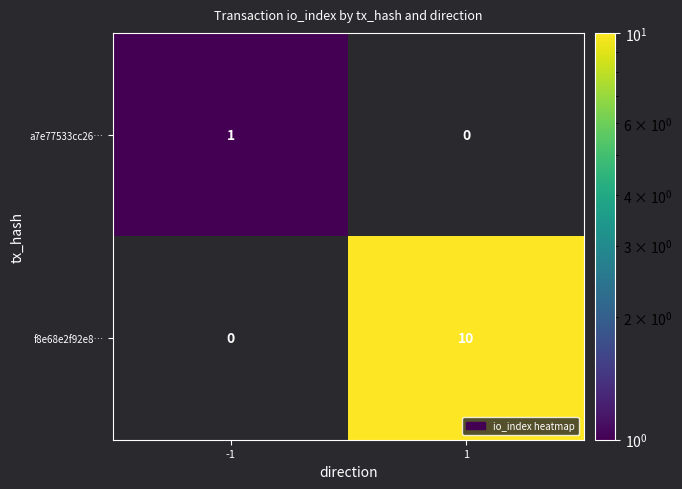

What is the smallest value displayed?

1.0